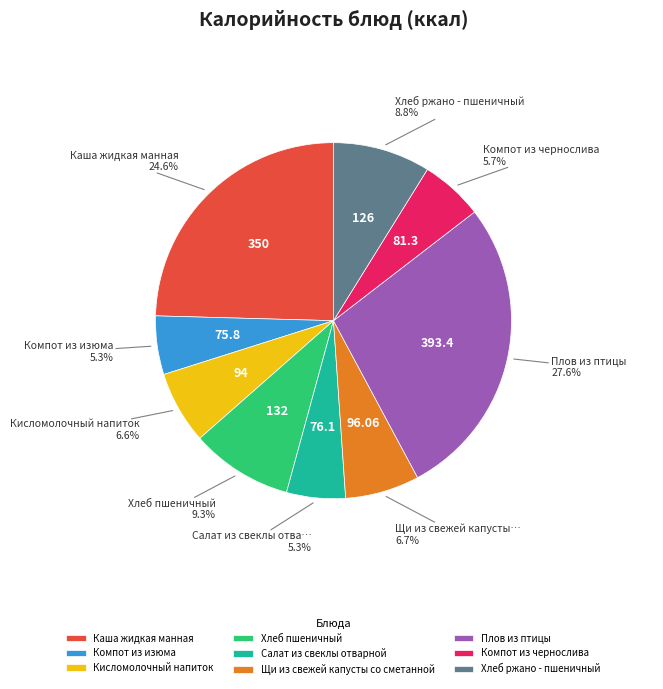

To the nearest percent, what portion does Щи из свежей капусты со сметанной represent?

7%